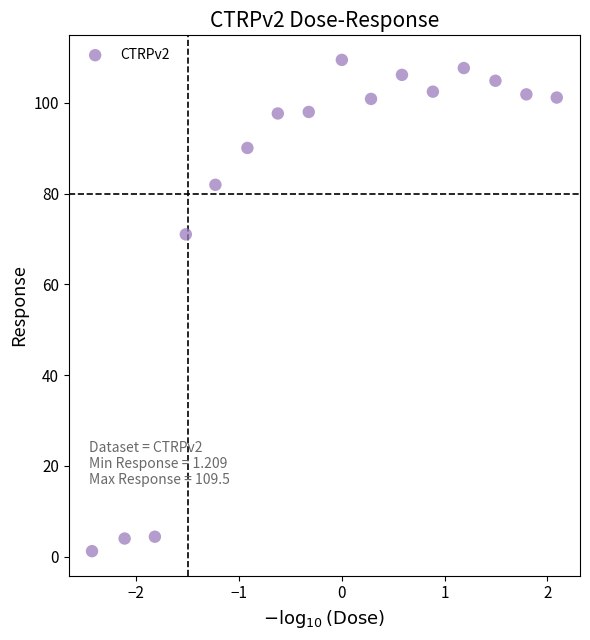

What is the range of X values (max minus min)?

4.5